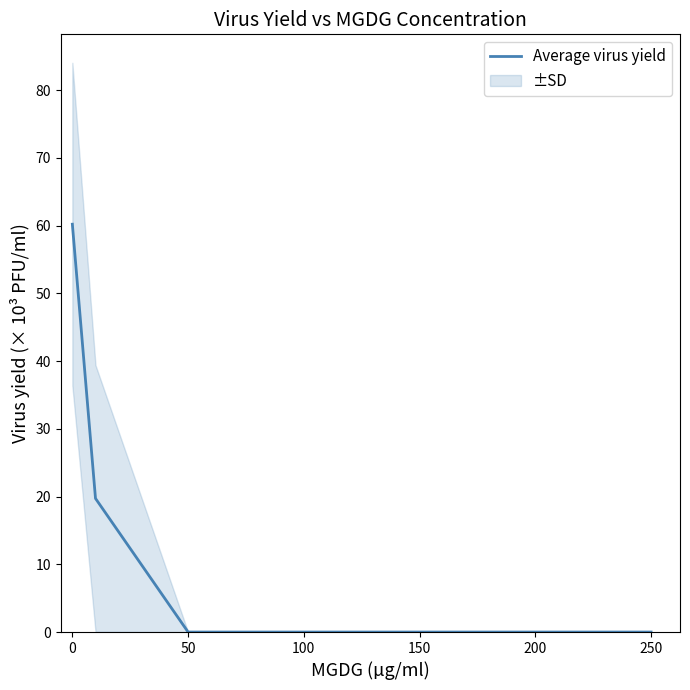

What is the maximum value shown in the chart?

60.2